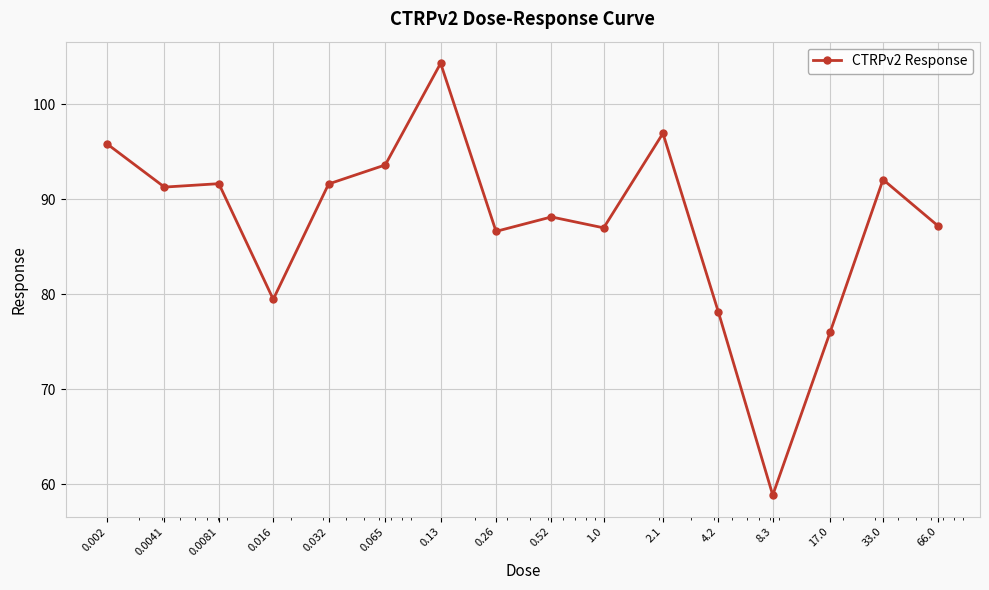

What is the smallest value displayed?

58.9